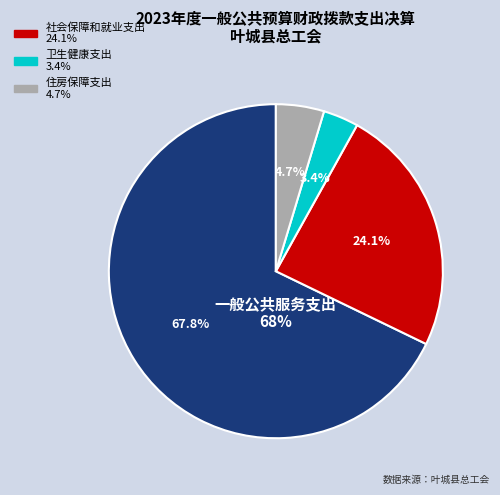

To the nearest percent, what is the average slice percentage?

25%